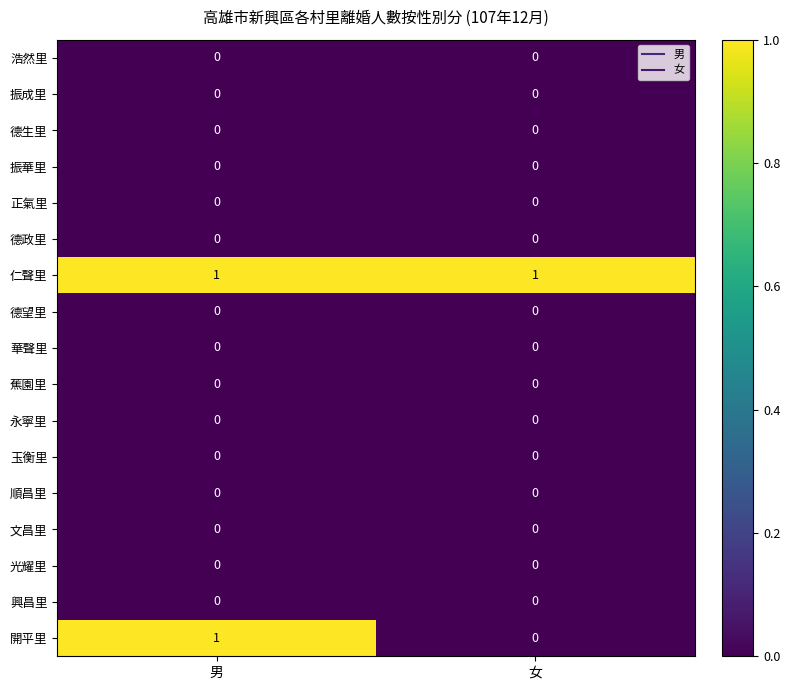

What is the difference between the highest and lowest values at 男?

1